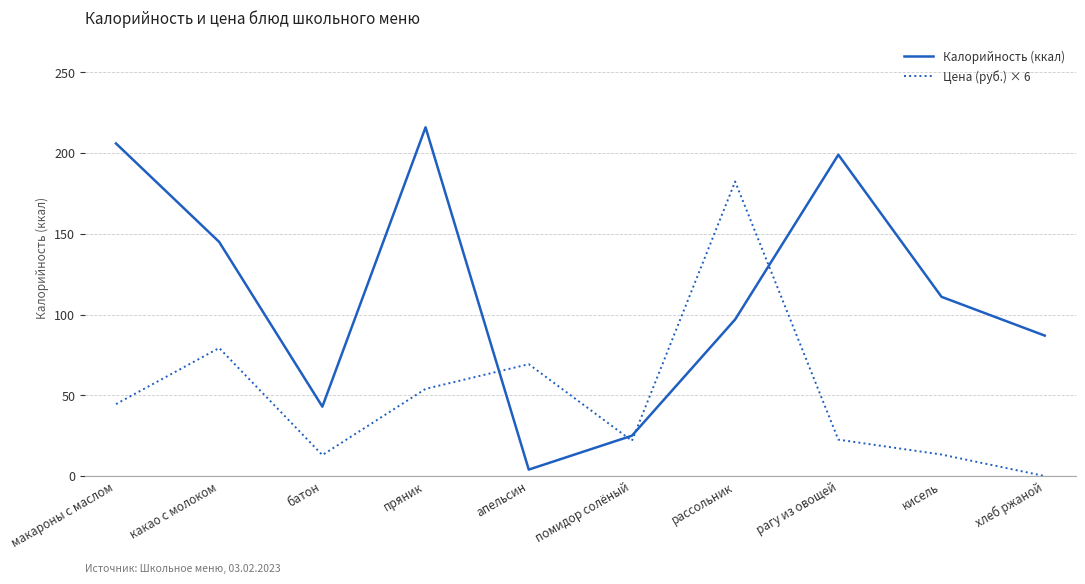

True or false: Калорийность (ккал) and Цена (руб.) × 6 intersect in this chart.

True